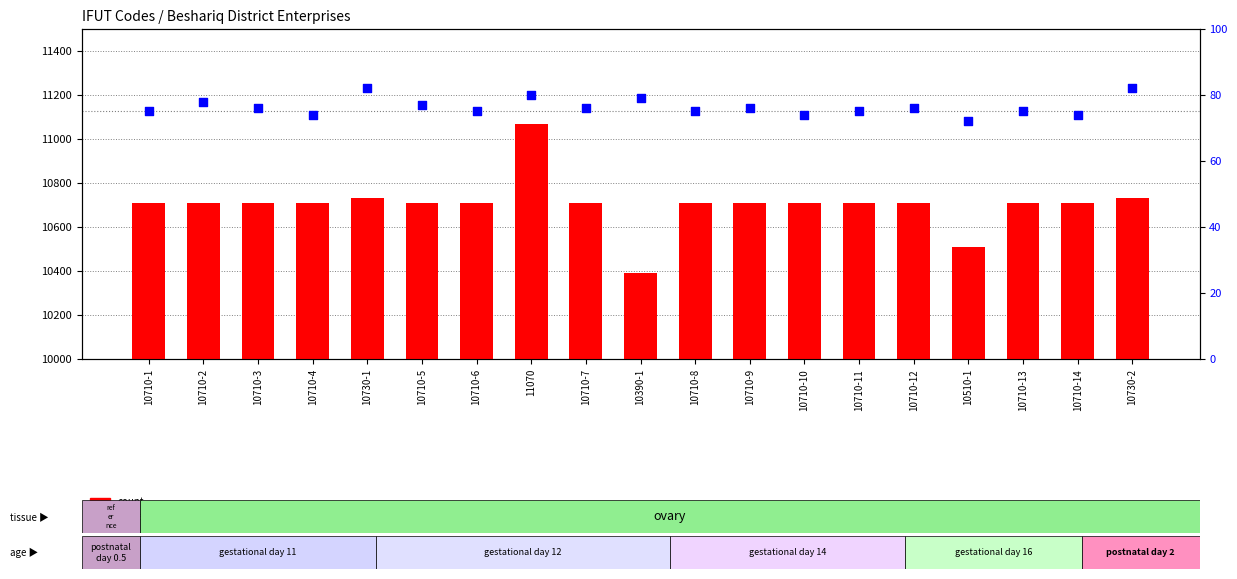

What is the total value across all series at 10390-1?

10469